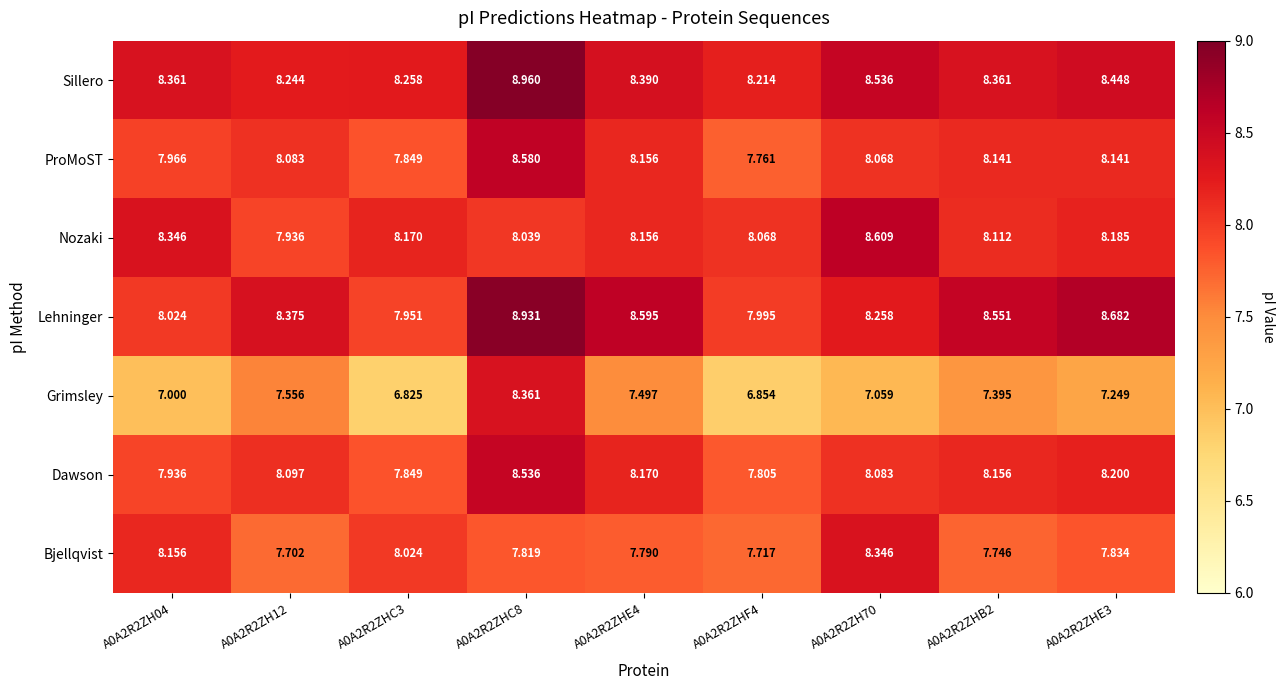

What is the minimum value shown in the chart?

6.8